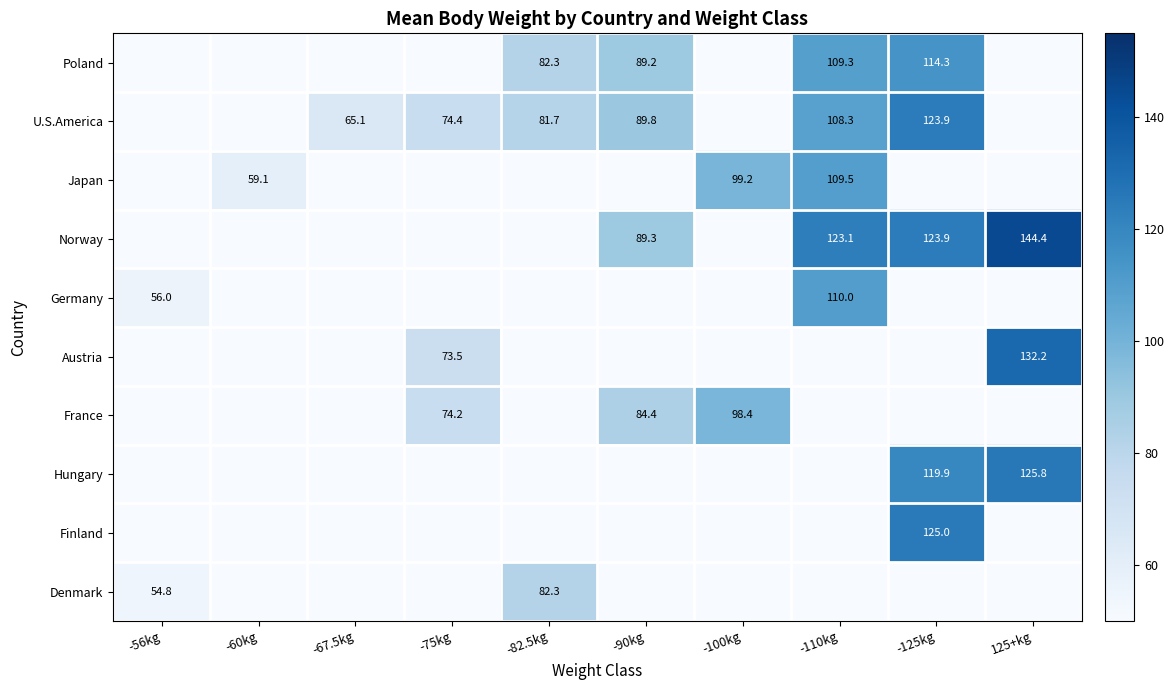

The U.S.America series shows 108.3 at -110kg. True or false?

True